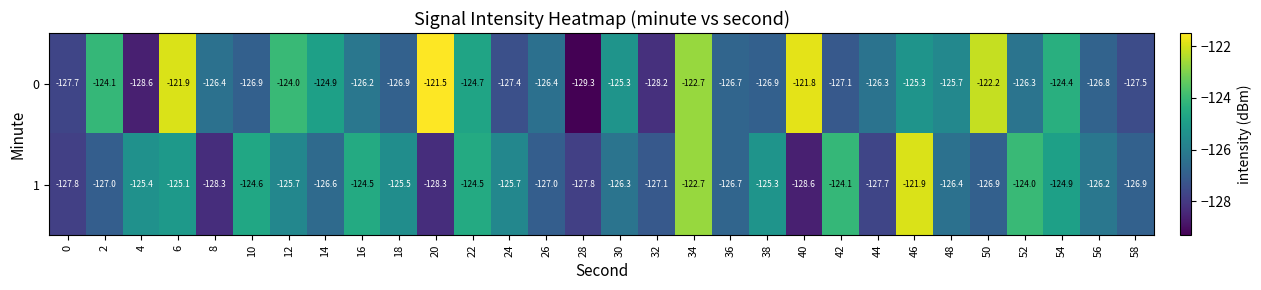

What is the difference between the second highest and second lowest values in the 1 series?

5.6